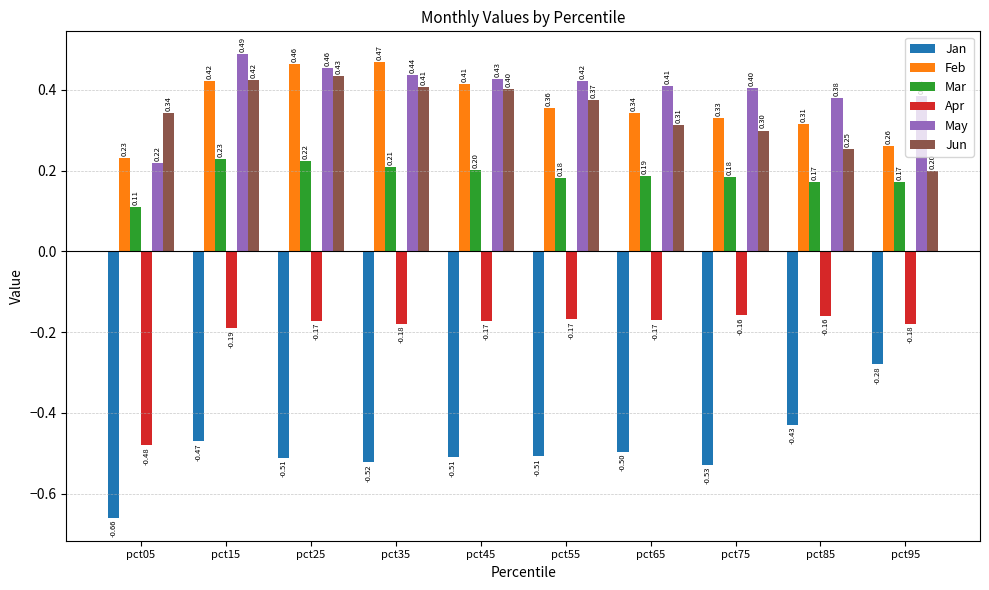

Is the value of Apr at pct25 greater than the value of Jan at pct35?

Yes